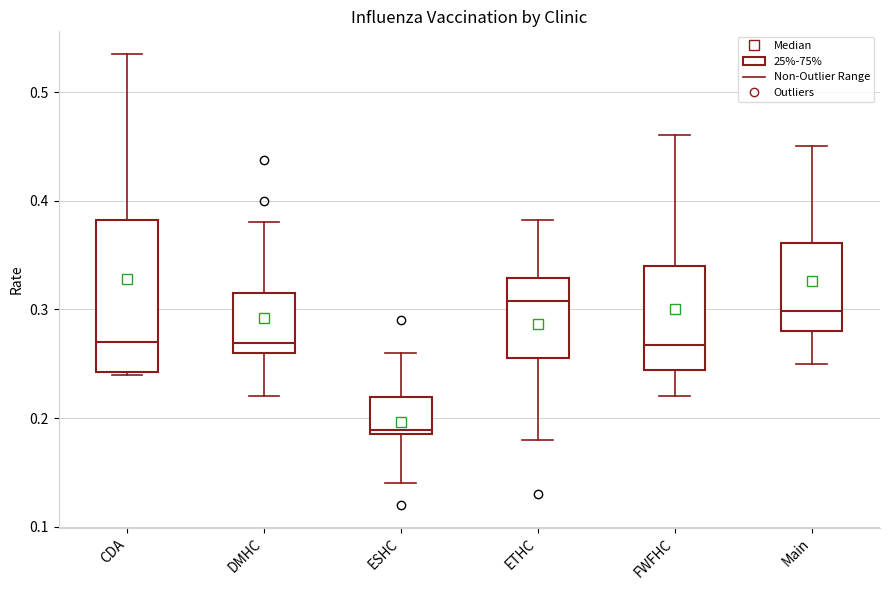

Where is the upper edge of the box for DMHC on the y-axis? The values are not printed on the chart, so give them approximately, as read against the axis.

0.32